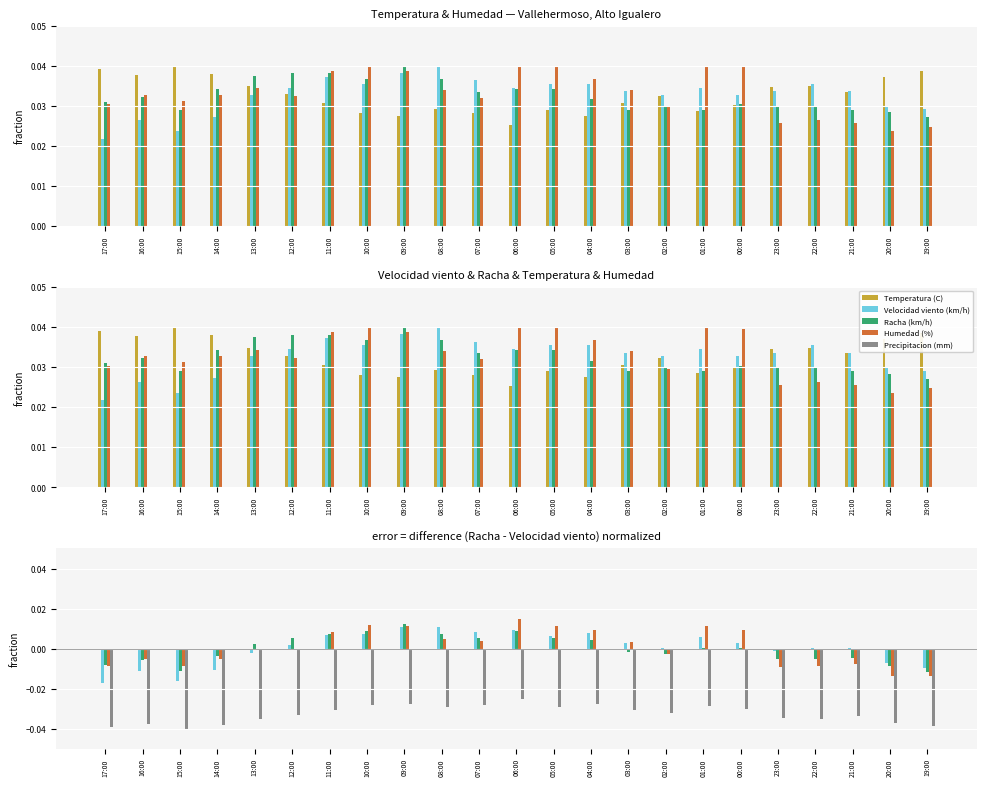

At which label does Racha (km/h) reach its minimum?

19:00